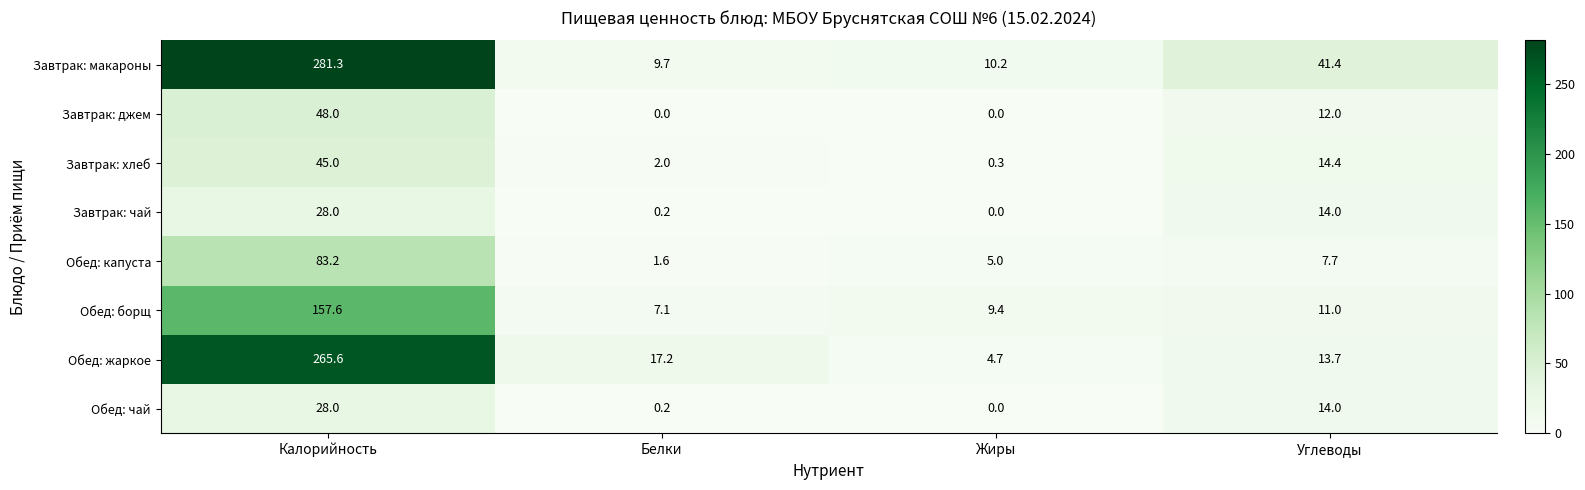

What is the total value across all series at Жиры?

29.6